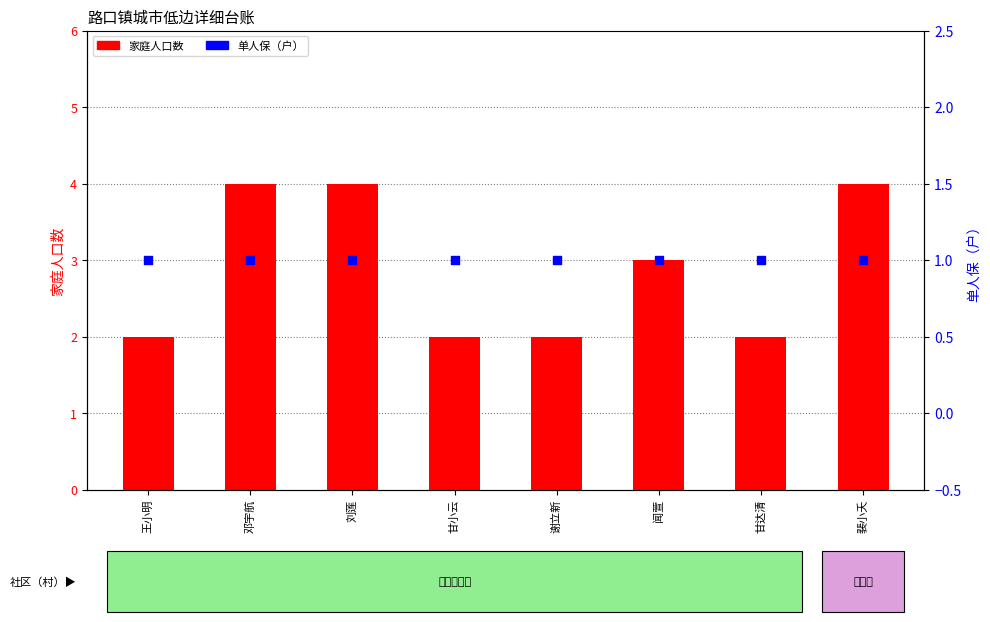

Which series contains the highest Y value?

家庭人口数